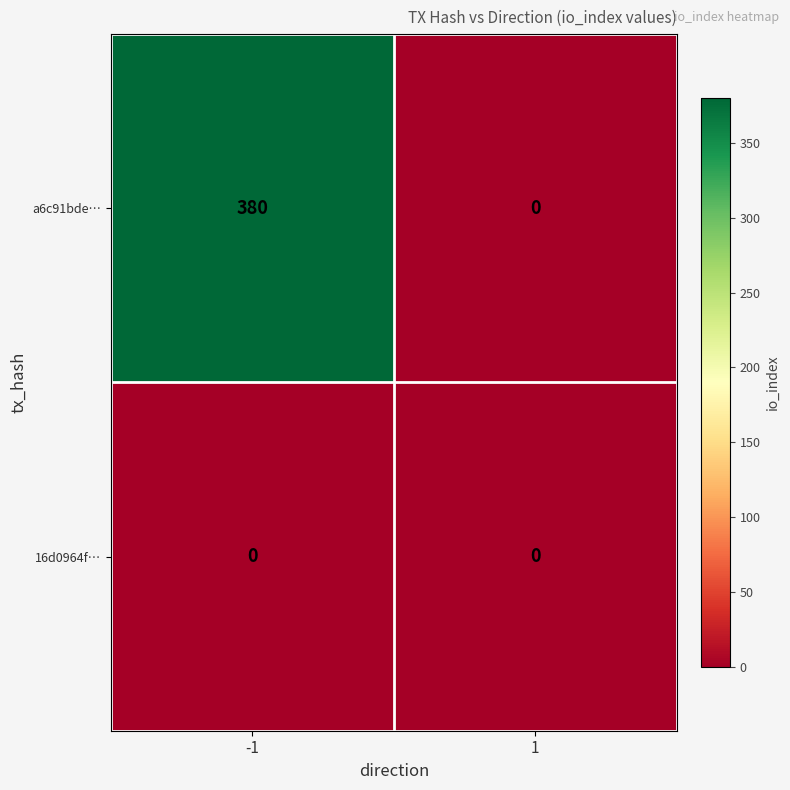

Reading left to right, list all the values displayed in this chart.

a6c91bde…: 380	0
16d0964f…: 0	0